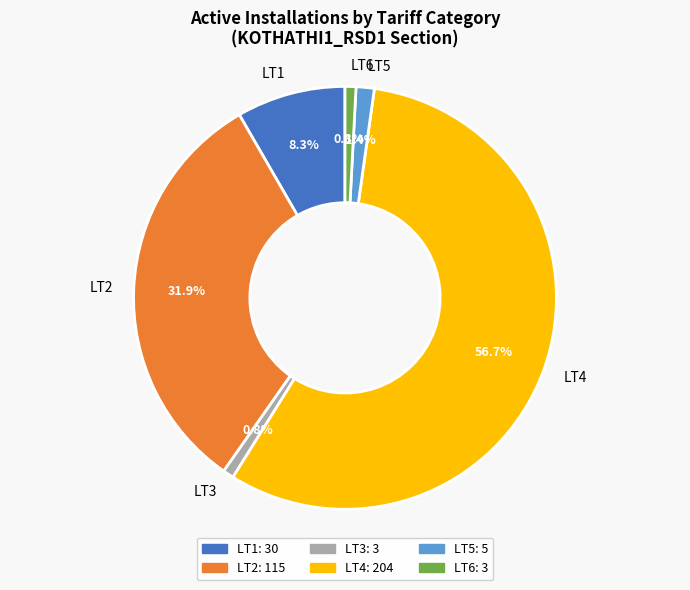

True or false: LT5 accounts for 14% of the total.

False